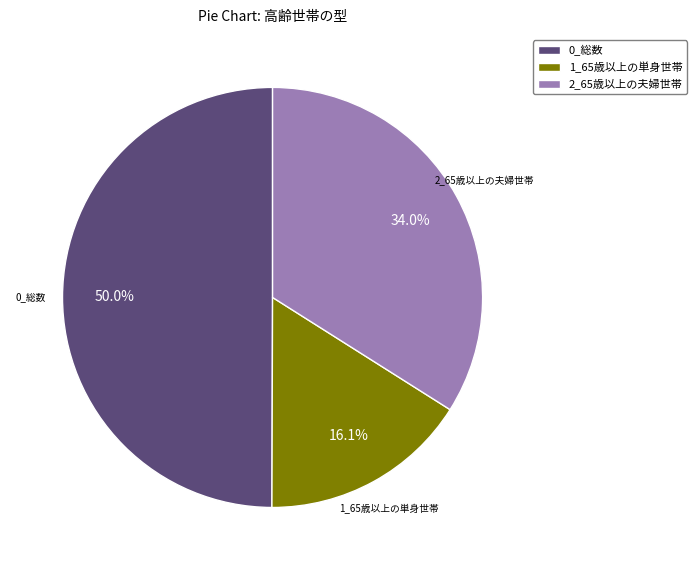

What is the total percentage of 1_65歳以上の単身世帯 and 2_65歳以上の夫婦世帯?

50.0%